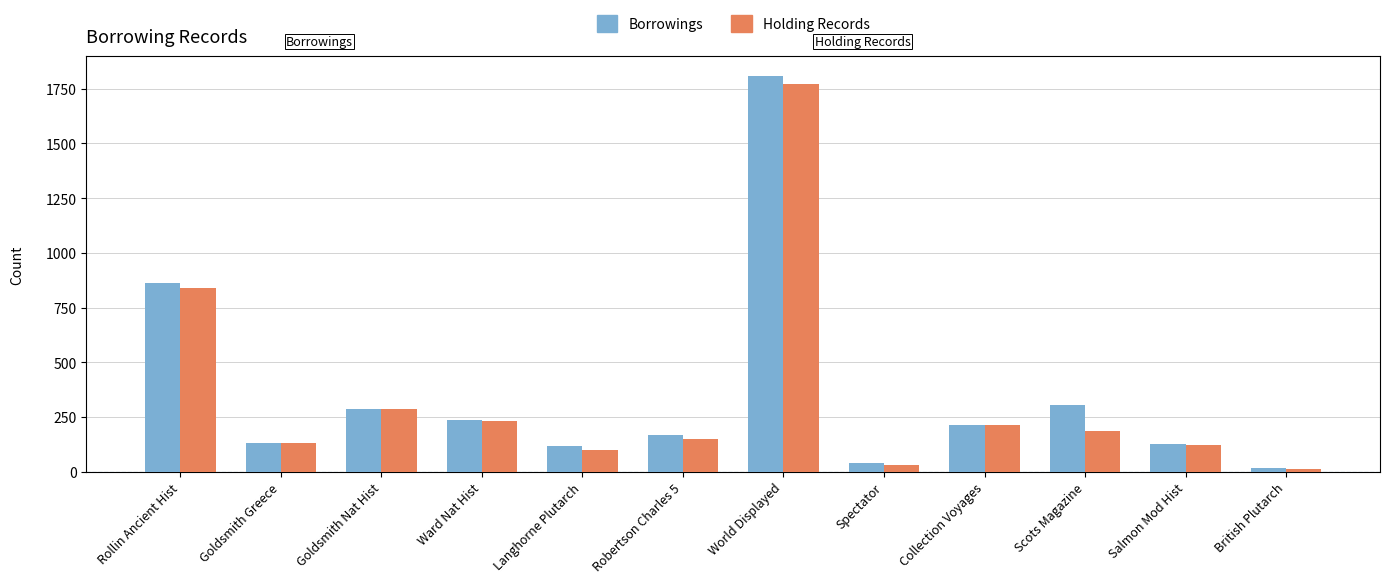

At how many categories does at least one series exceed 357?

2